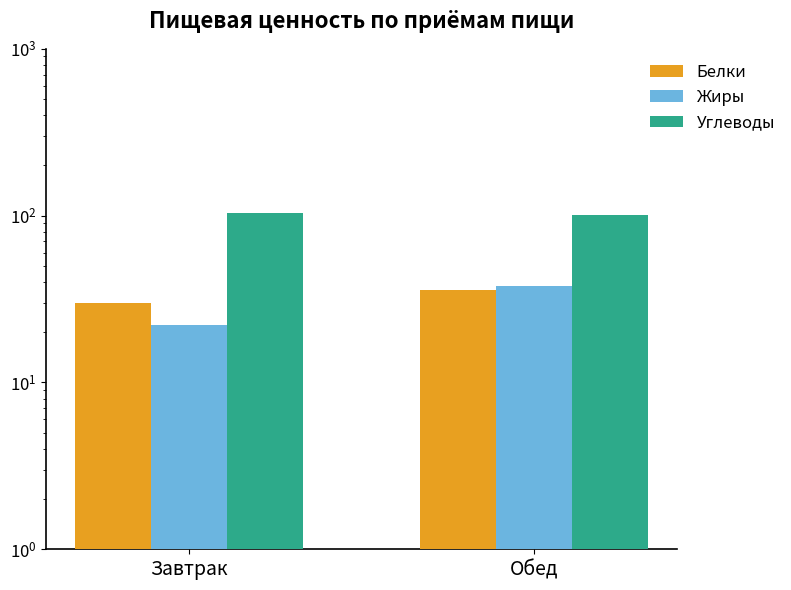

At how many categories does at least one series exceed 58?

2